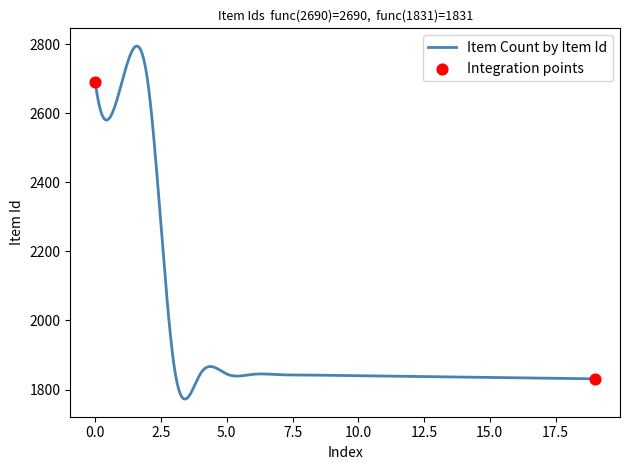

What is the minimum value shown in the chart?

1772.4